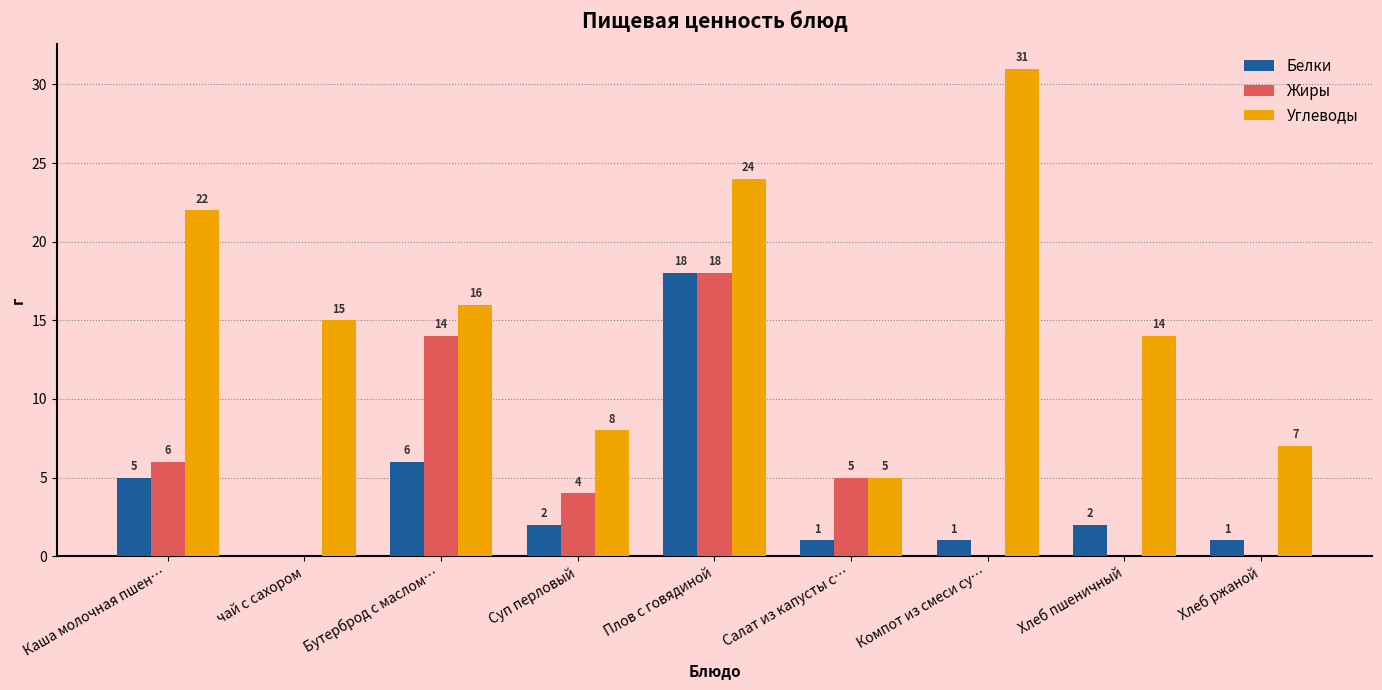

At which label is Жиры closest to 9?

Каша молочная пшен…